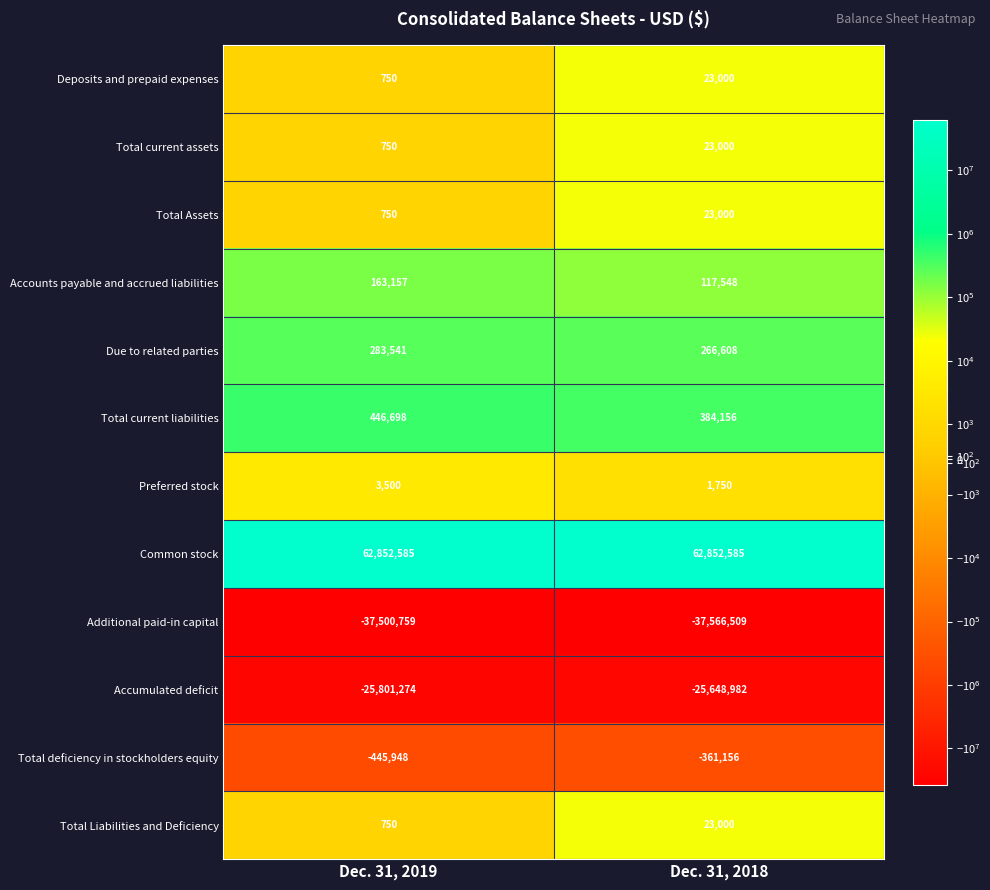

Which series has the largest total across all categories?

Common stock